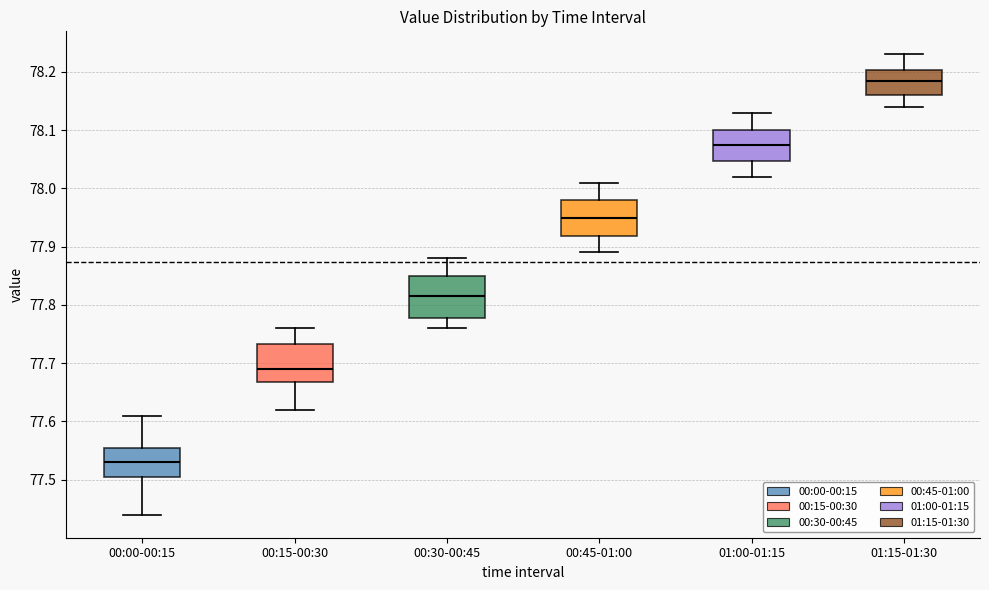

Reading left to right, read every box against the y-axis: the position of its median line, the range the box covers, and the ends of its whiskers. The values are not printed on the chart, so give them approximately, as read against the axis.

00:00-00:15: median 77.53, box 77.51 to 77.56, whiskers 77.44 to 77.61
00:15-00:30: median 77.69, box 77.67 to 77.73, whiskers 77.62 to 77.76
00:30-00:45: median 77.82, box 77.78 to 77.85, whiskers 77.76 to 77.88
00:45-01:00: median 77.95, box 77.92 to 77.98, whiskers 77.89 to 78.01
01:00-01:15: median 78.08, box 78.05 to 78.10, whiskers 78.02 to 78.13
01:15-01:30: median 78.19, box 78.16 to 78.20, whiskers 78.14 to 78.23